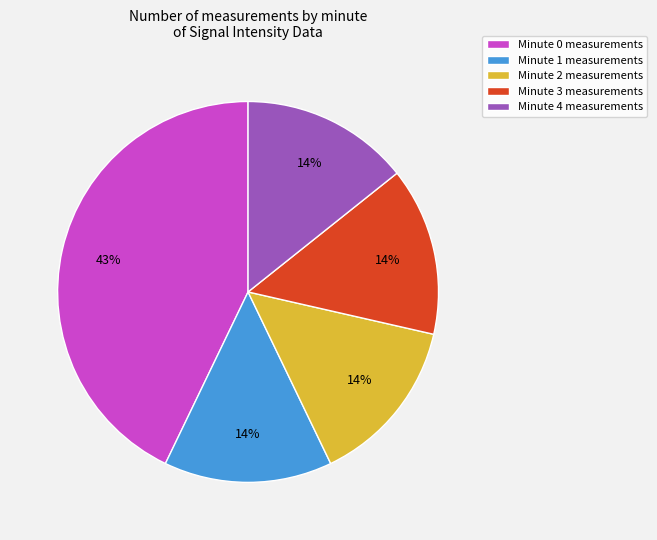

How many segments does this pie chart have?

5